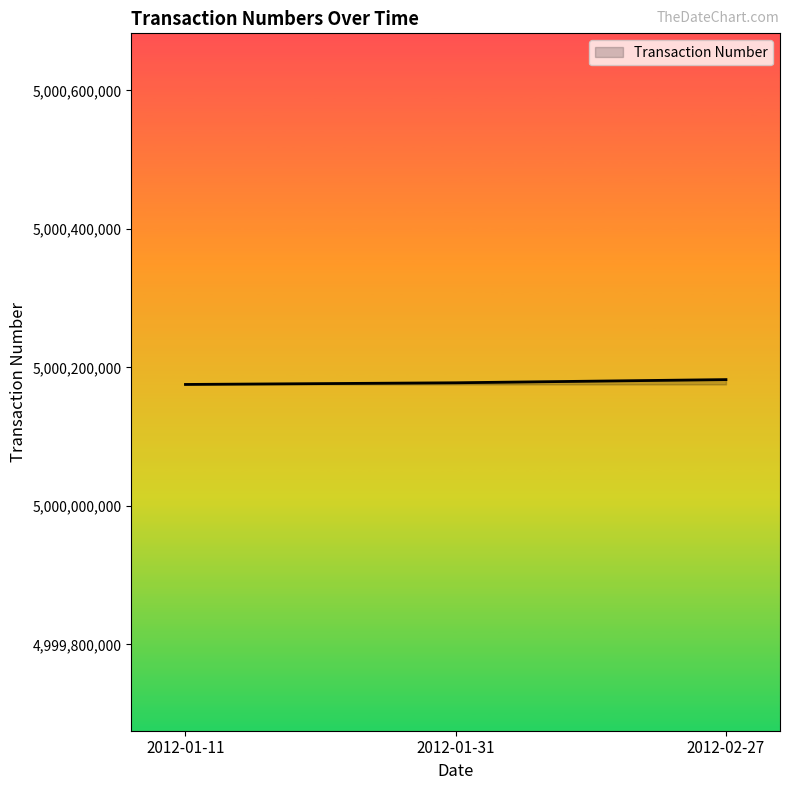

What is the difference between the maximum and minimum values?

7013